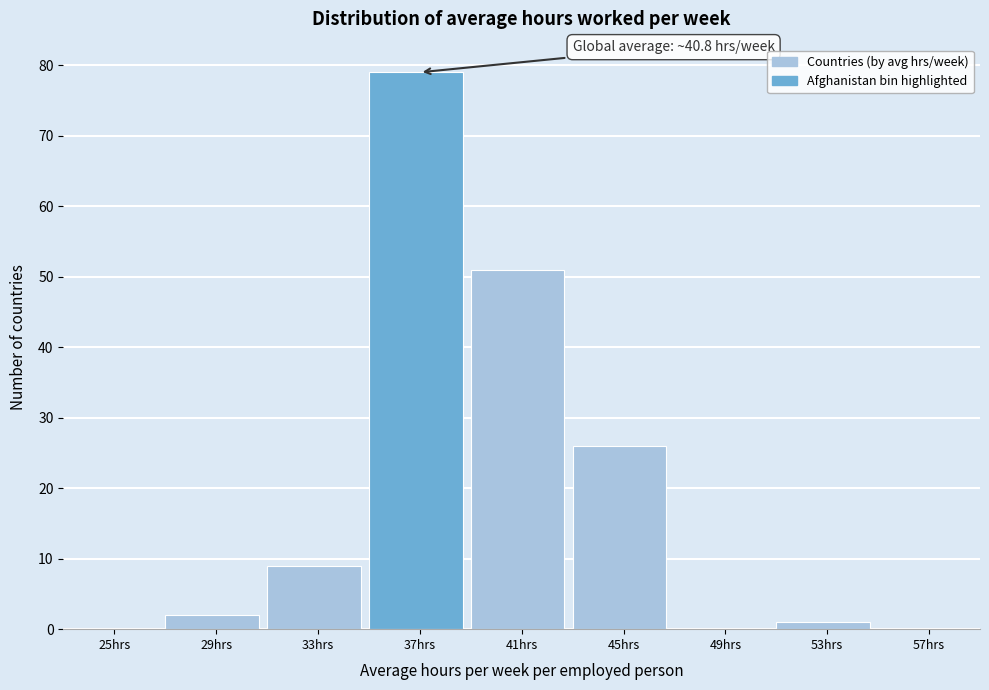

Reading left to right, list all the values displayed in this chart.

25hrs=0	29hrs=2	33hrs=9	37hrs=79	41hrs=51	45hrs=26	49hrs=0	53hrs=1	57hrs=0